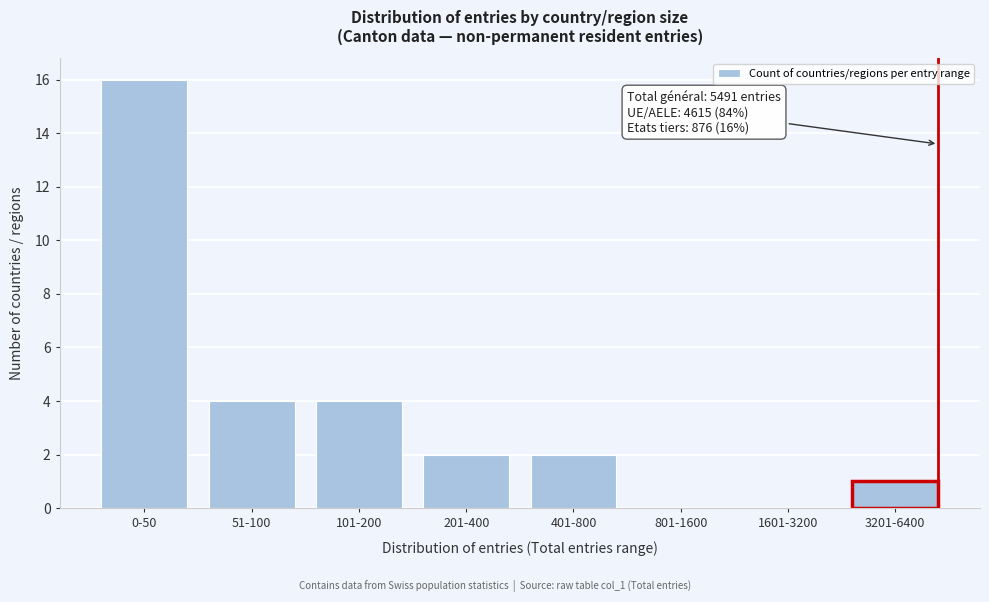

Reading left to right, transcribe all the data shown in this chart.

0-50=16	51-100=4	101-200=4	201-400=2	401-800=2	801-1600=0	1601-3200=0	3201-6400=1